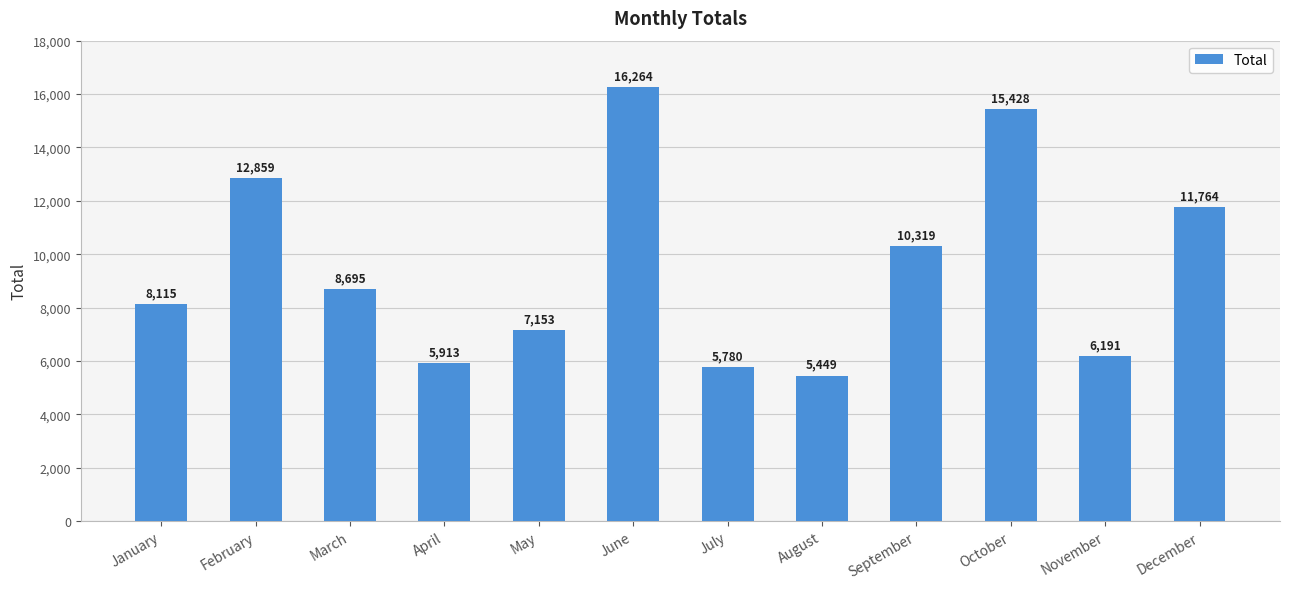

Which label corresponds to the largest value in the chart?

June